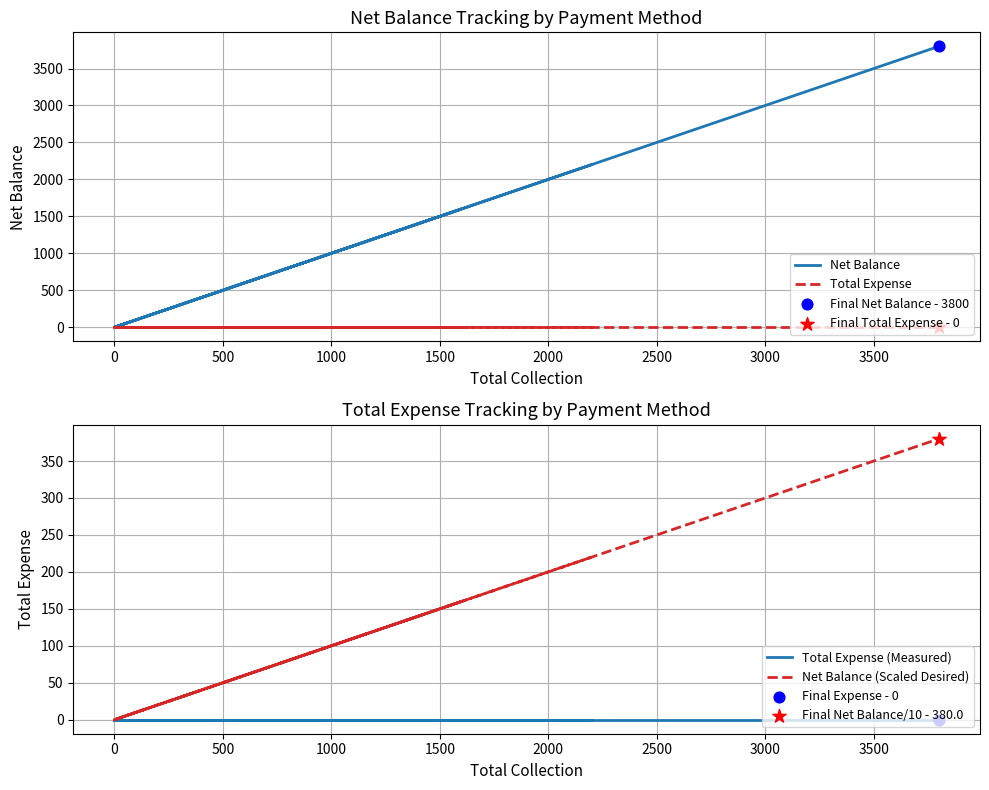

What are all the series names shown in the legend?

Net Balance, Total Expense, Total Expense (Measured), Net Balance (Scaled Desired)